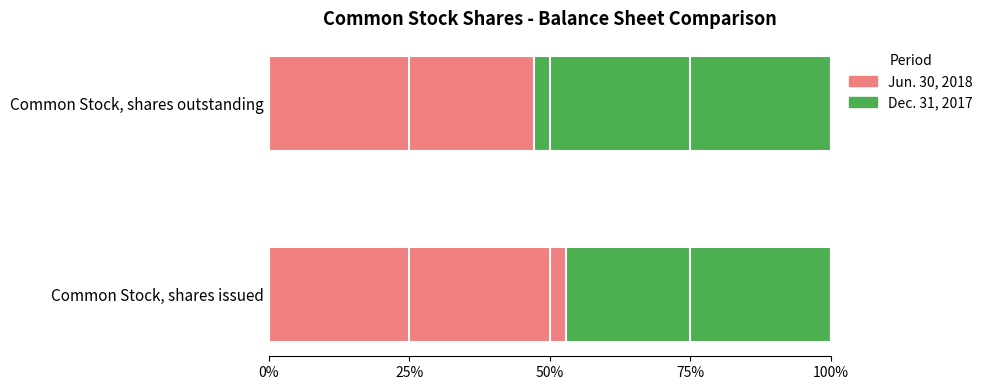

What is the difference between the maximum and minimum values in the Jun. 30, 2018 series?

5.6